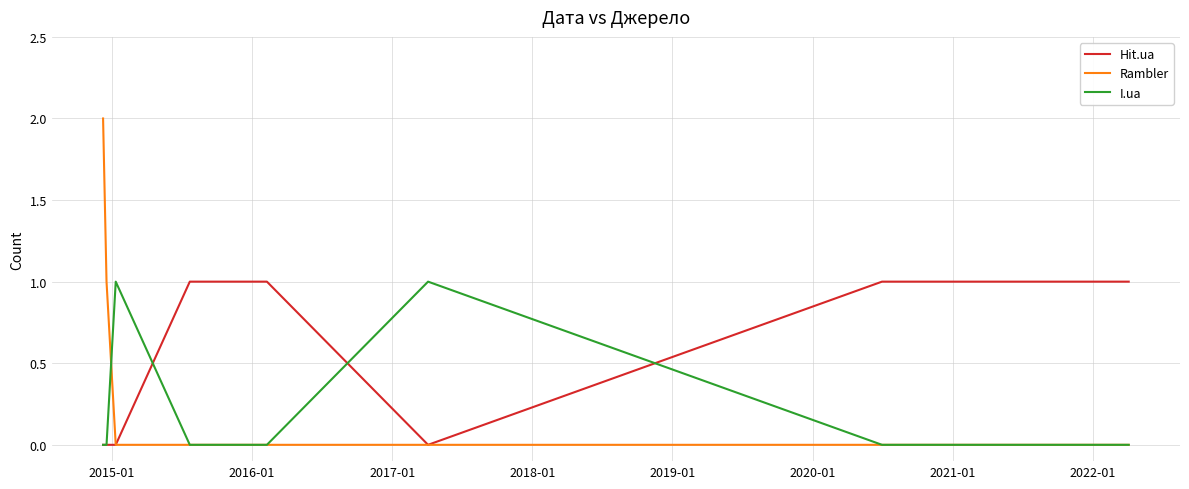

Which series has the largest total across all categories?

Hit.ua